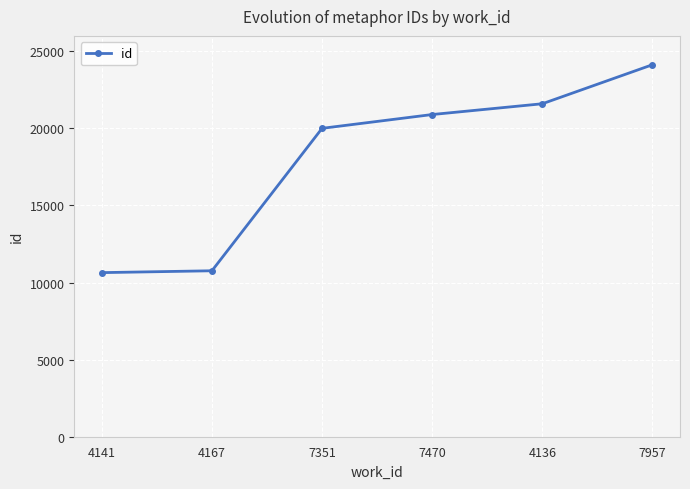

Is it true that the value at 4141 is 10644?

True